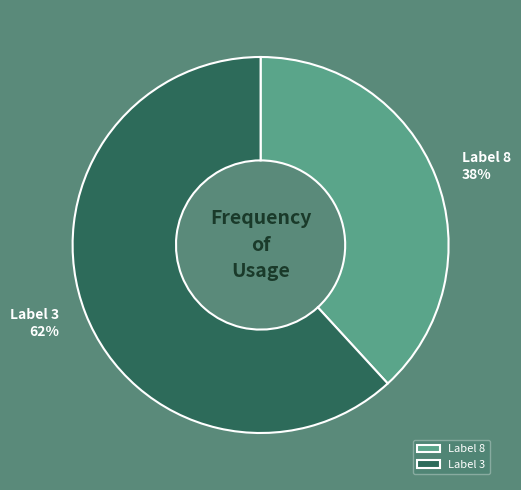

Which slice represents more than half of the pie?

Label 3